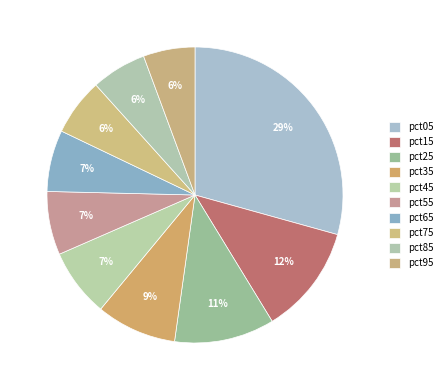

What is the largest slice in the pie chart?

pct05